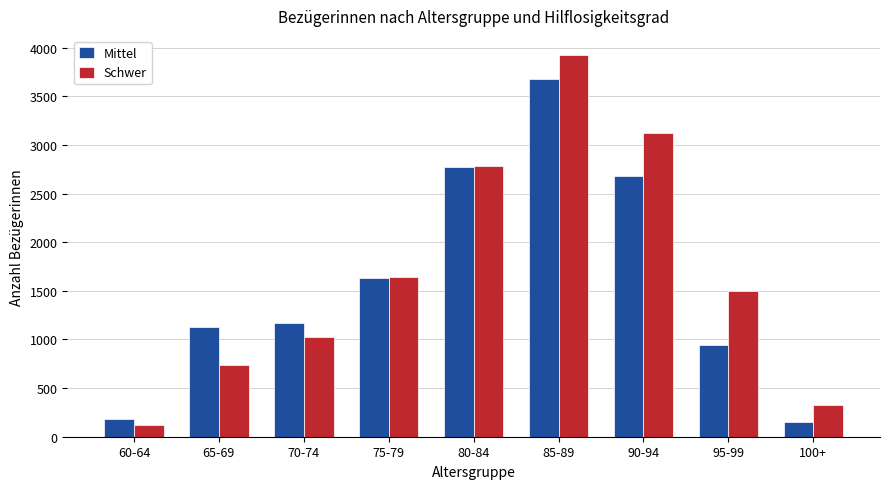

Which series has the widest spread of values?

Schwer